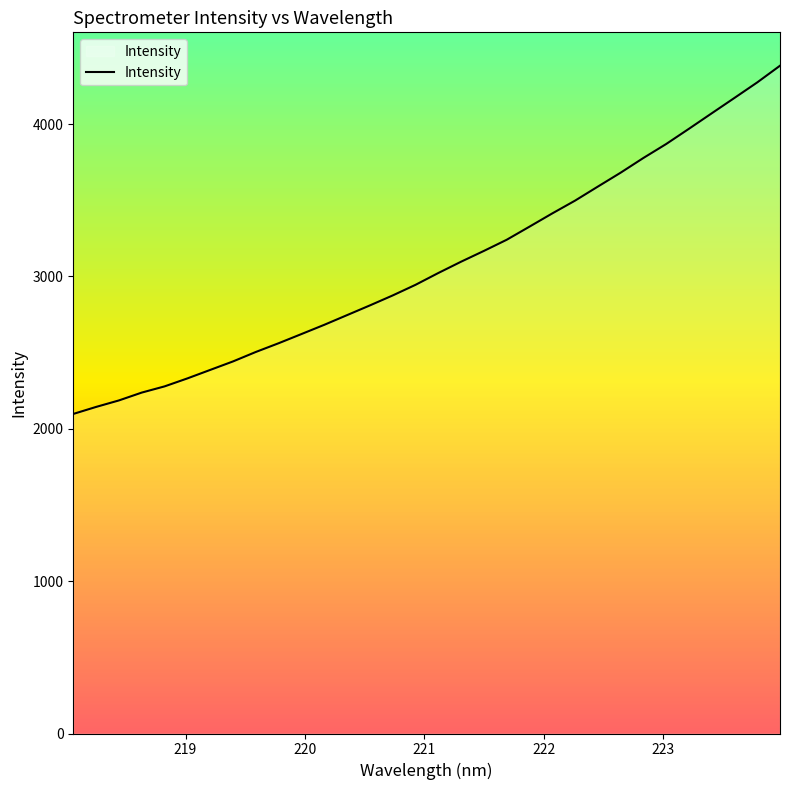

What is the smallest value displayed?

2097.7